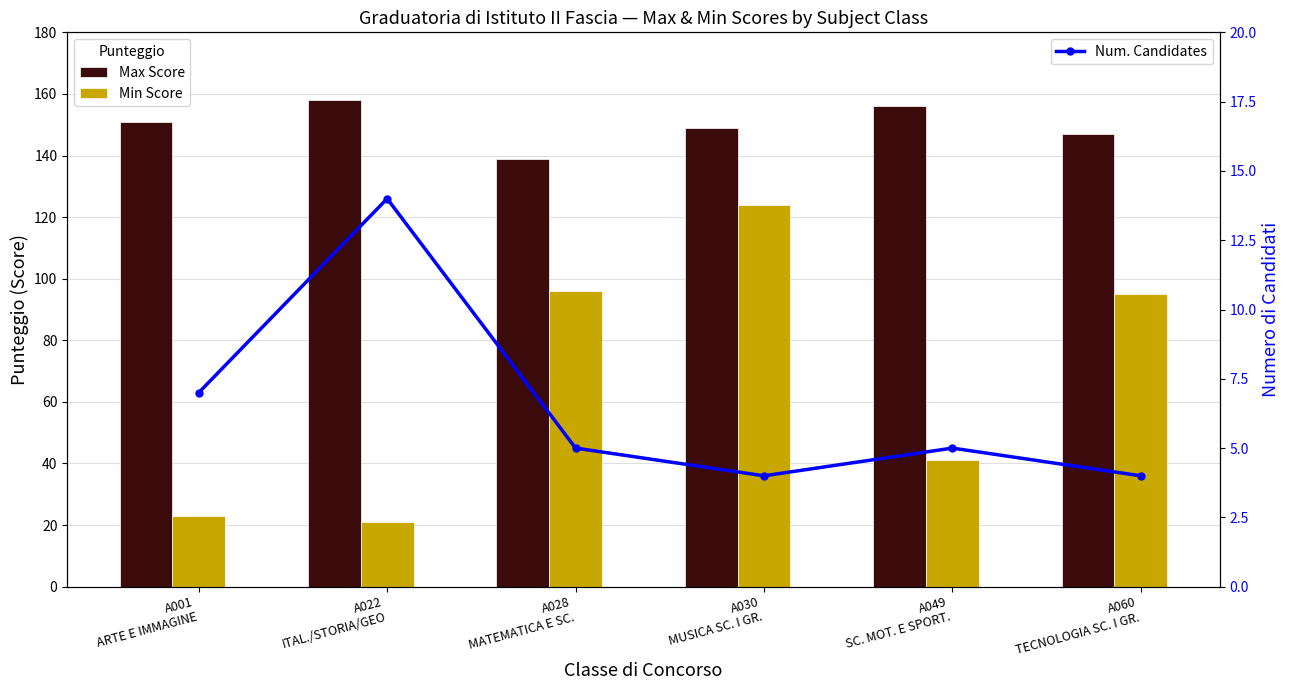

What is the average value of the Min Score series?

67